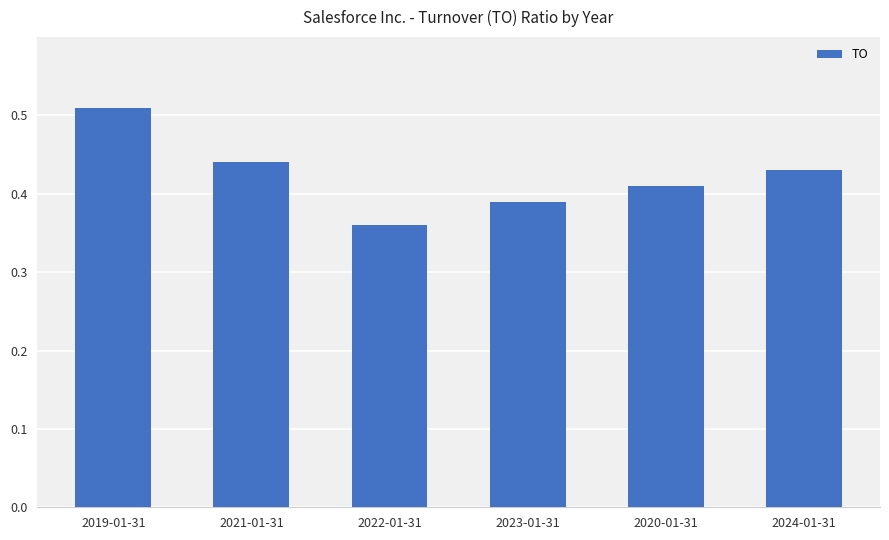

Between 2020-01-31 and 2021-01-31, which is larger?

2021-01-31